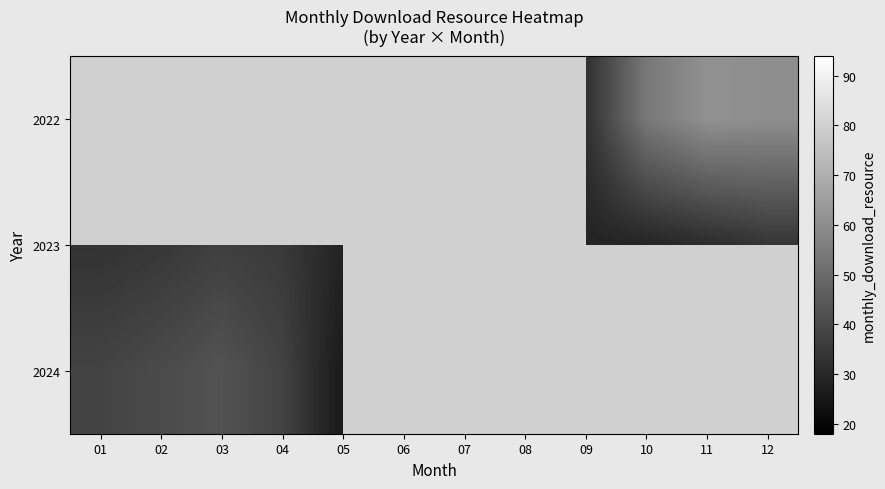

What is the greatest value displayed?

61.0